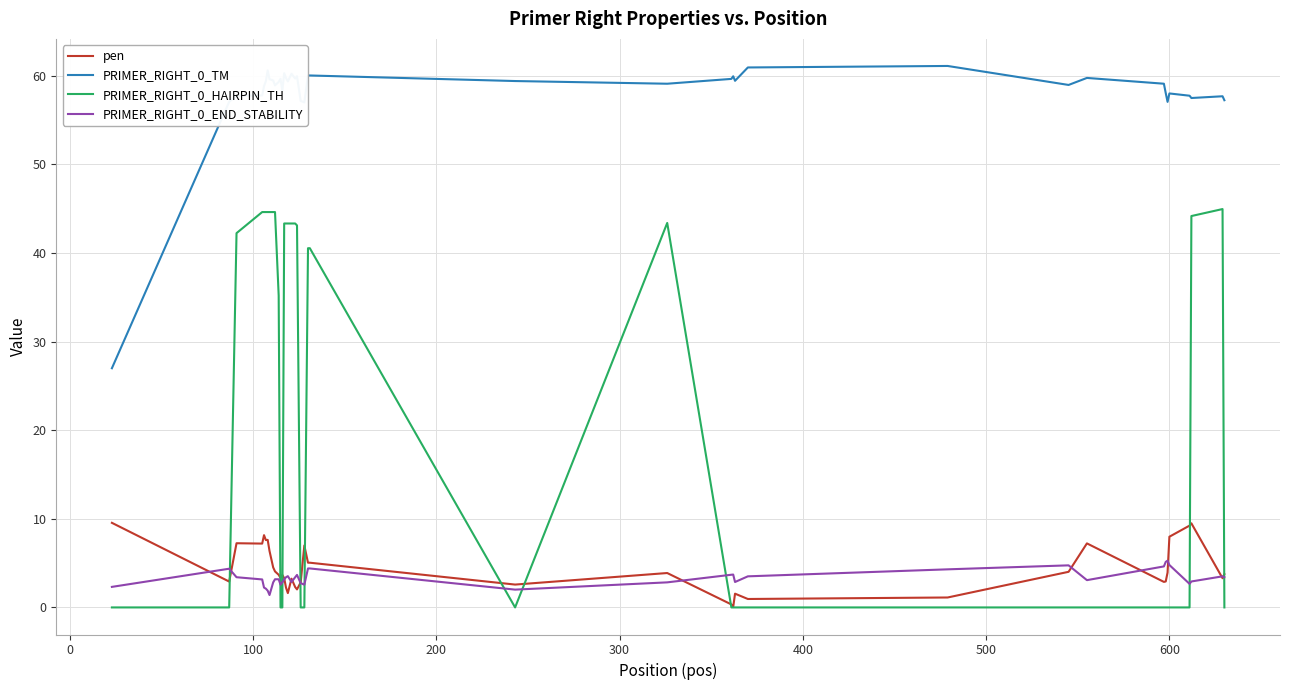

What is the average value of the PRIMER_RIGHT_0_TM series?

58.2